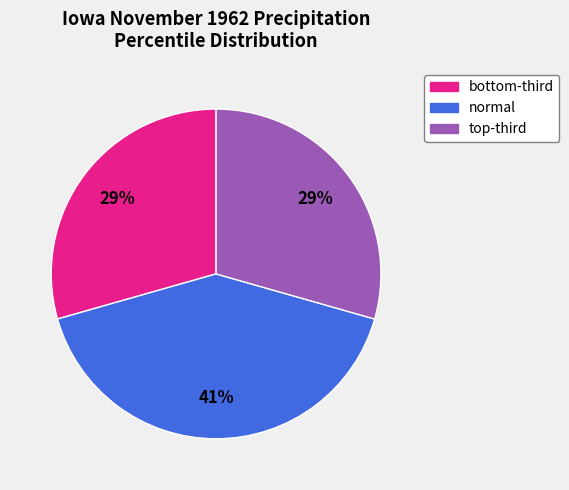

Count the number of slices in the pie.

3